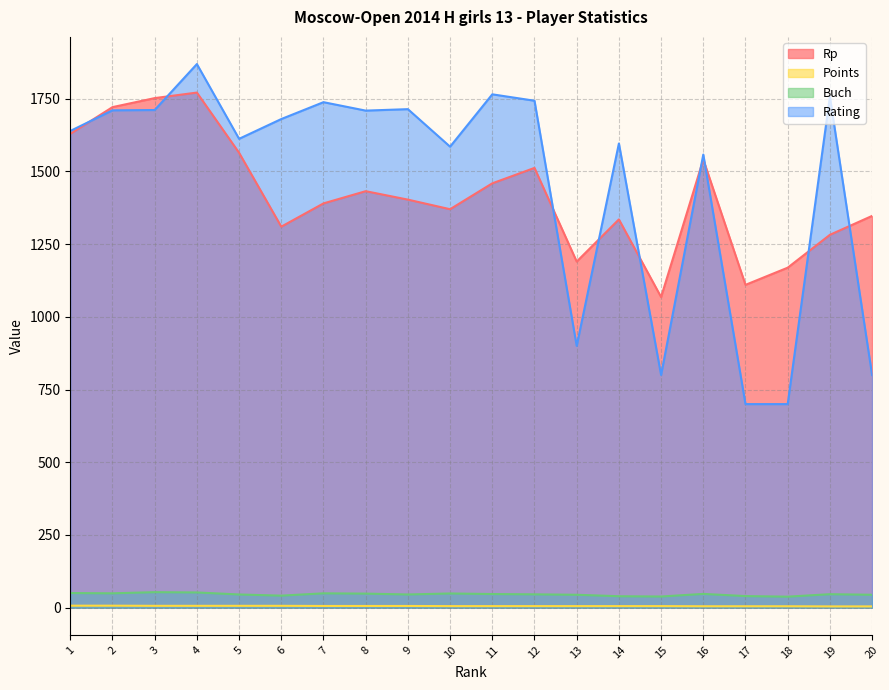

Count the Points values in the range 5 to 6.

12